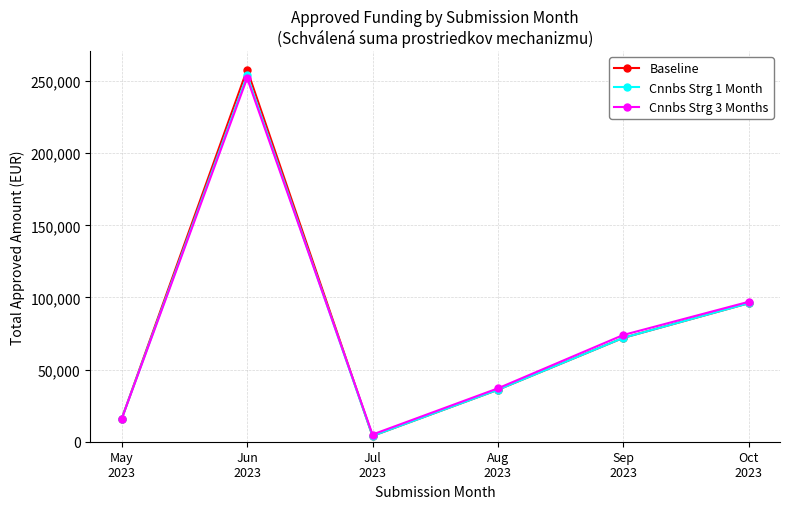

What is the value of the Baseline point at the 6th from the left?

96000